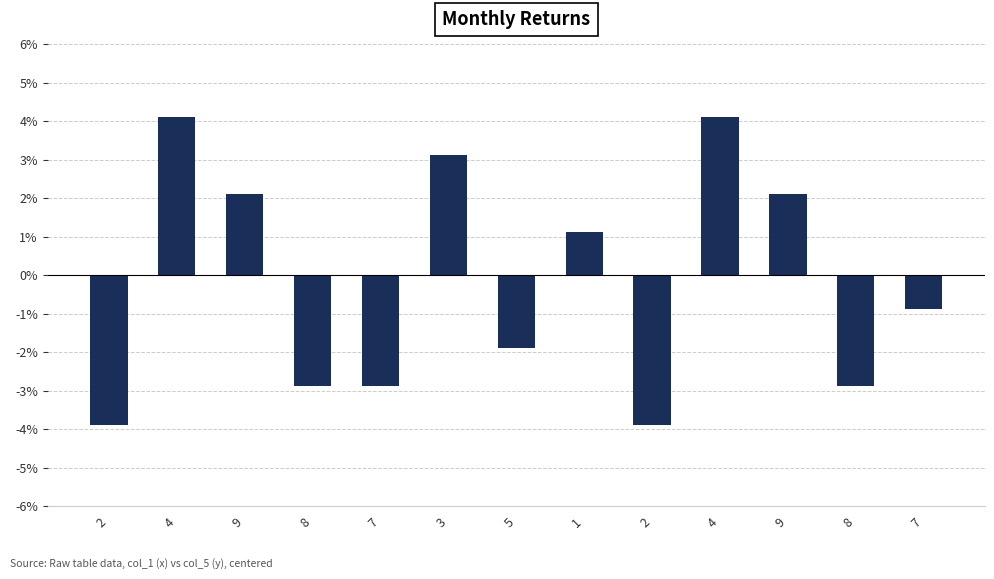

What is the value of the 9th bar from the left?

-3.9